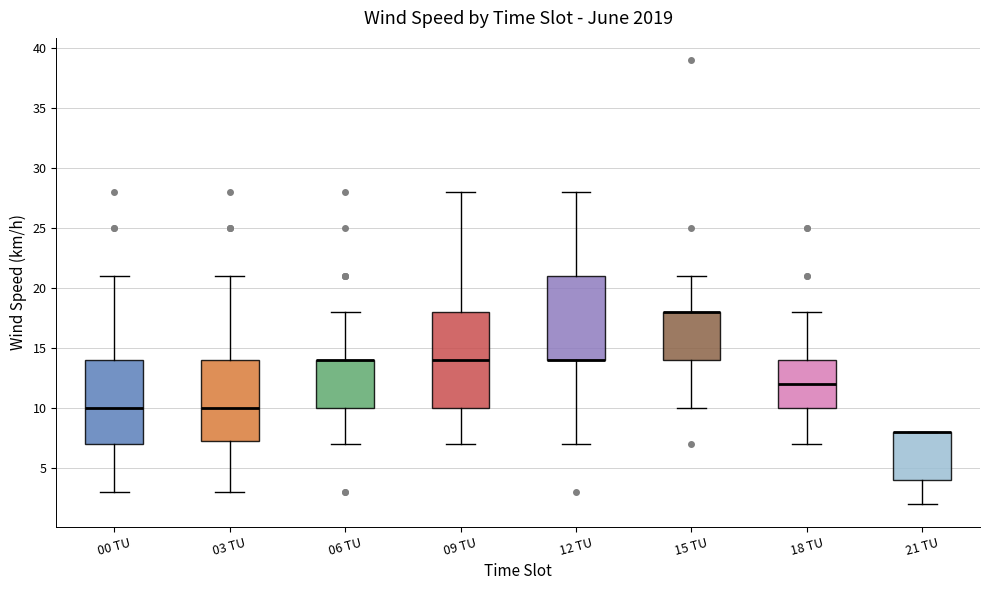

Where is the lower edge of the box for 12 TU on the y-axis? The values are not printed on the chart, so give them approximately, as read against the axis.

14.0